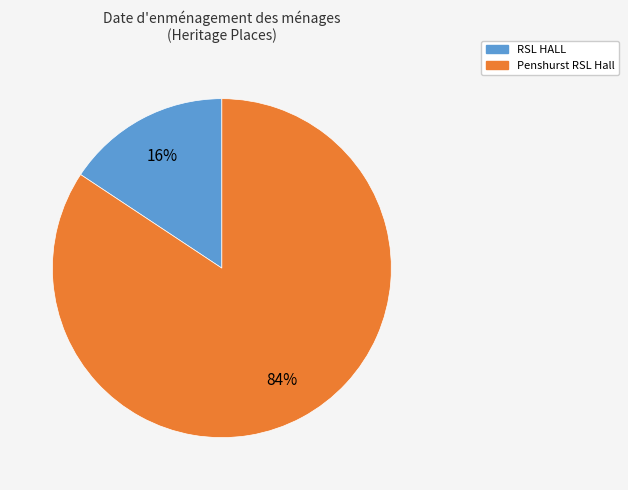

Between Penshurst RSL Hall and RSL HALL, which is larger?

Penshurst RSL Hall